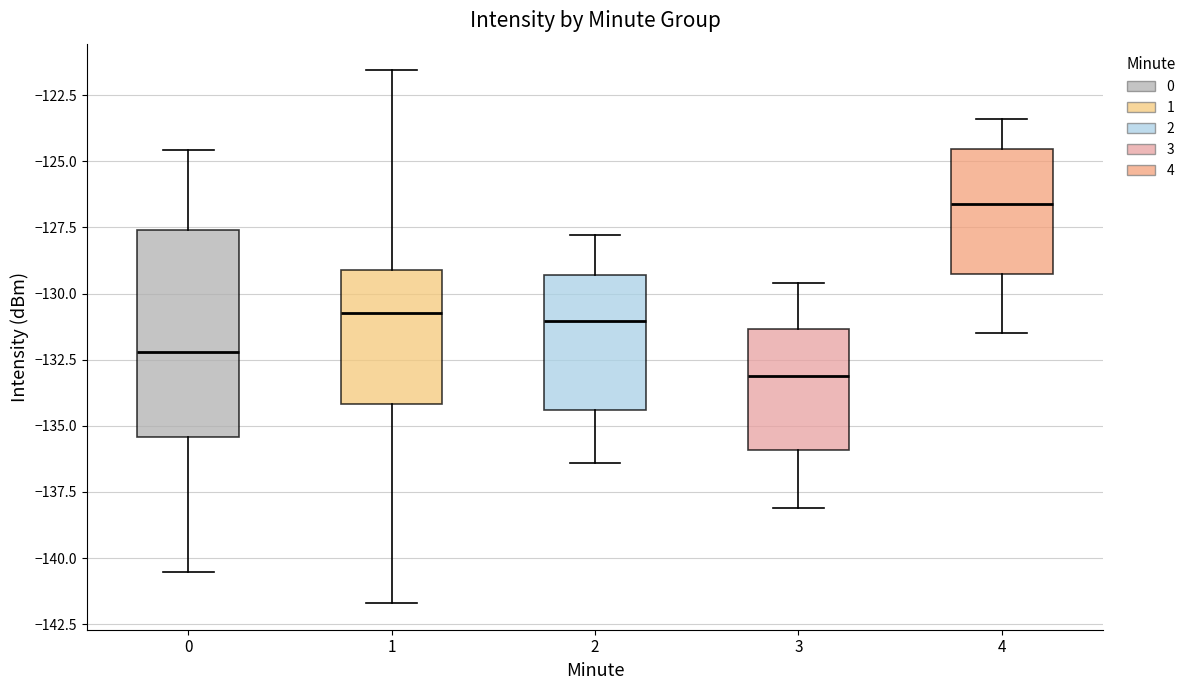

Which box has the highest median line?

4